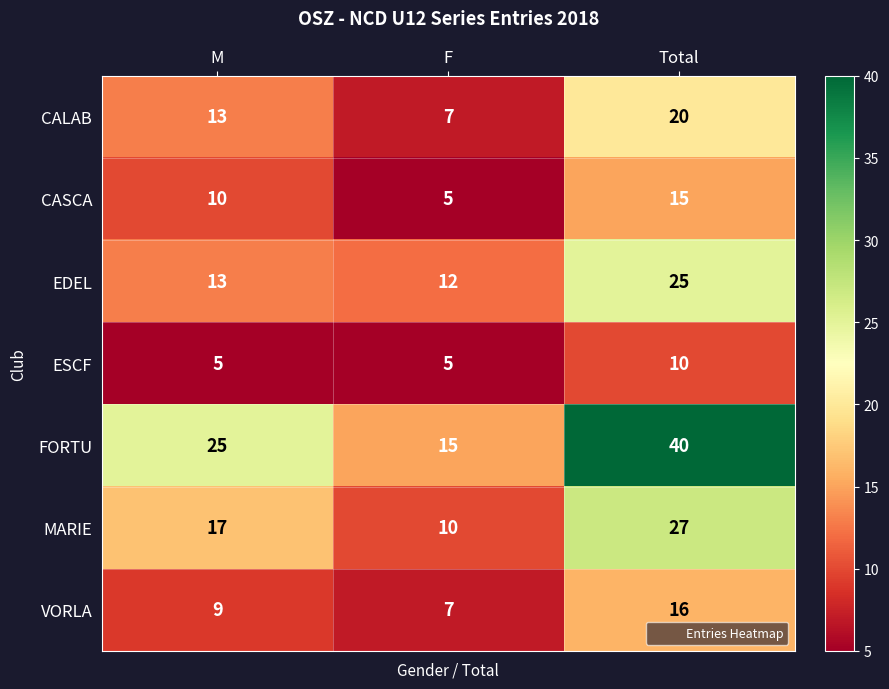

How many data points in CASCA are less than 10?

1